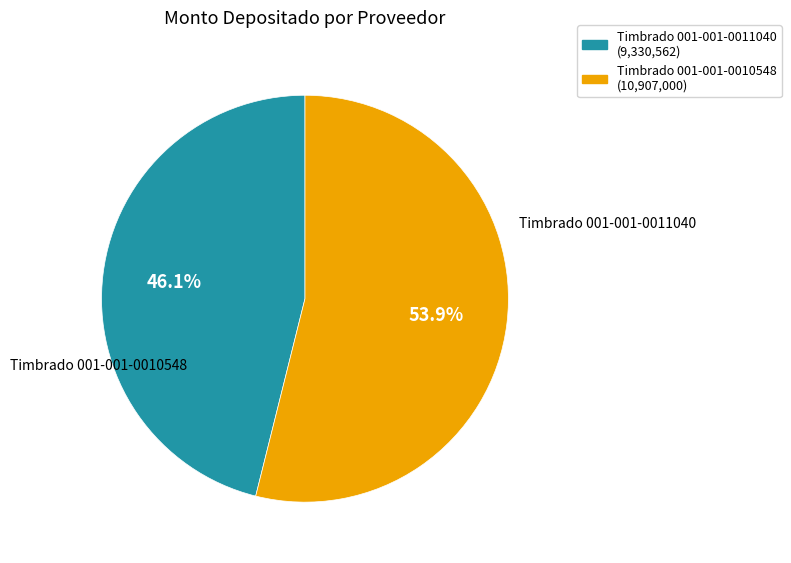

Which category accounts for the majority?

Timbrado 001-001-0010548